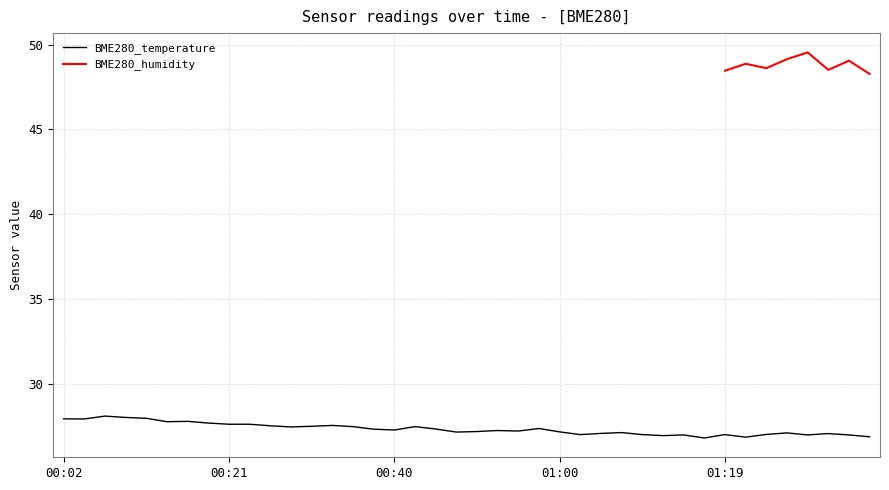

Does the chart have visible grid lines?

Yes